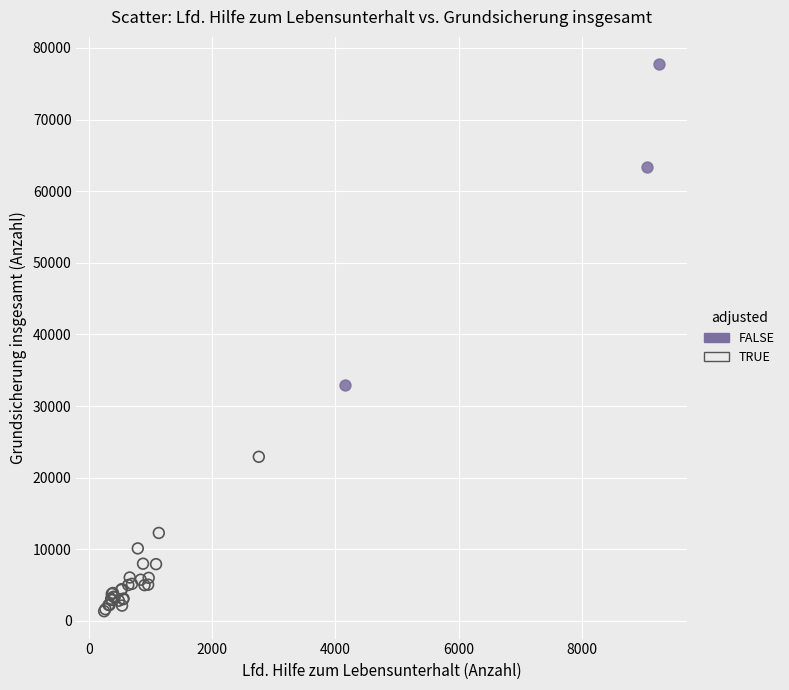

Which series contains the highest Y value?

FALSE